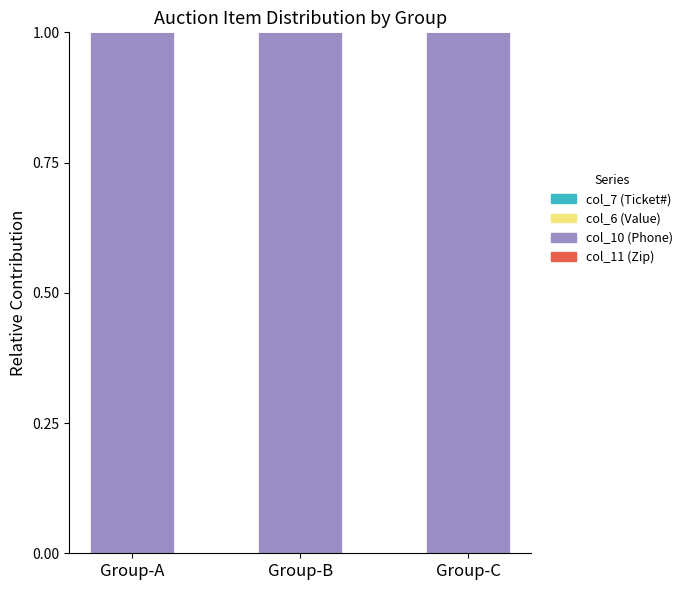

What is the total value across all series at Group-C?

1.0